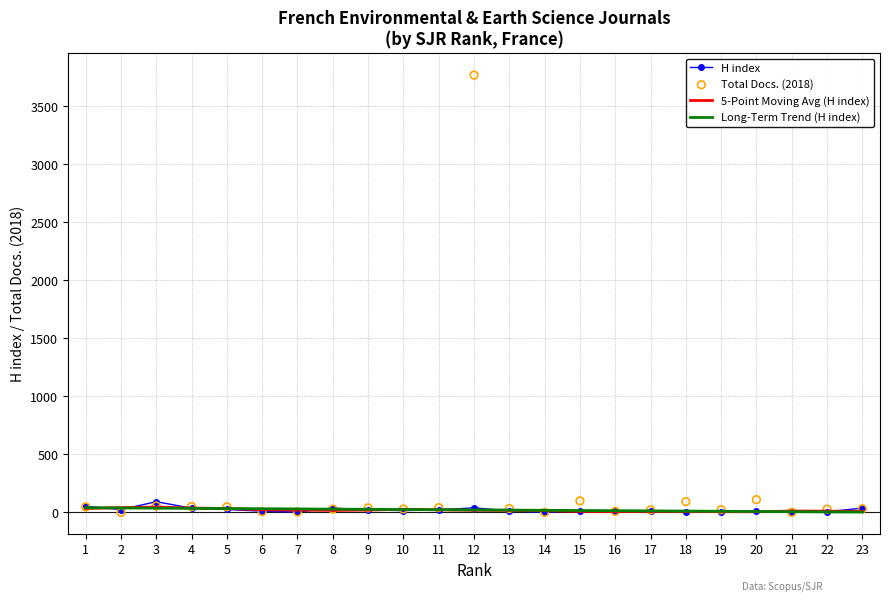

At how many categories does at least one series exceed 2048?

1